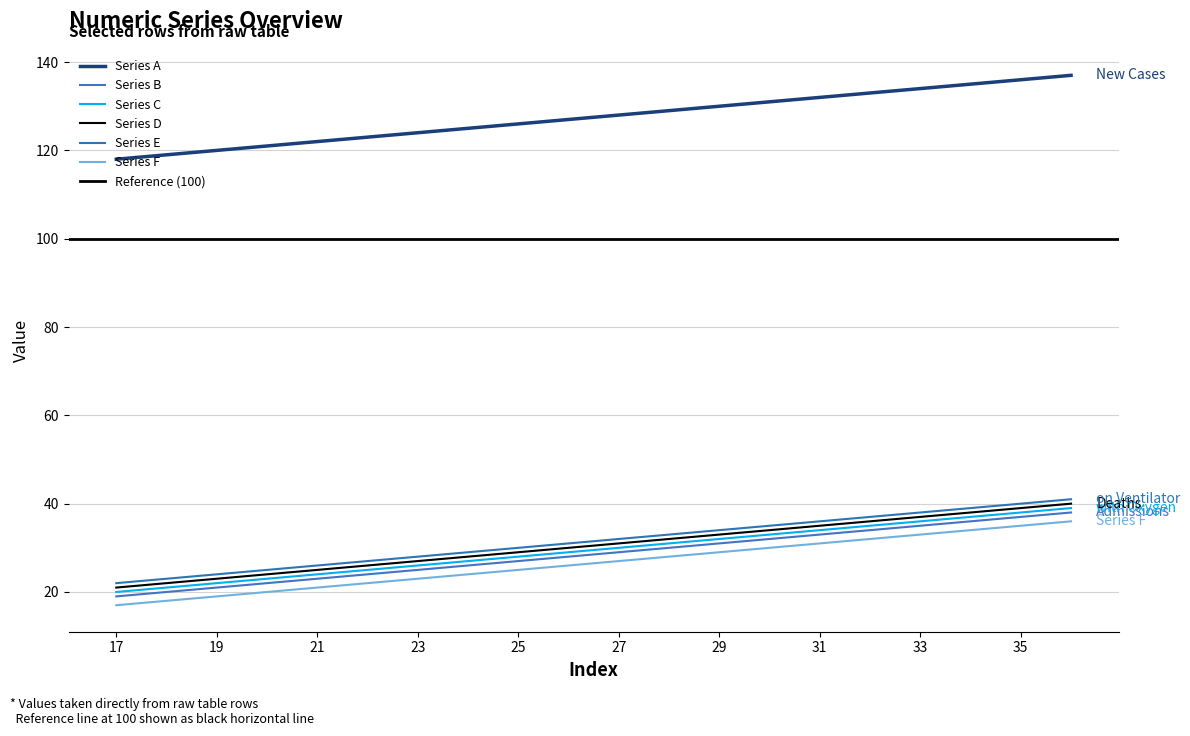

How many lines are shown in the chart?

6